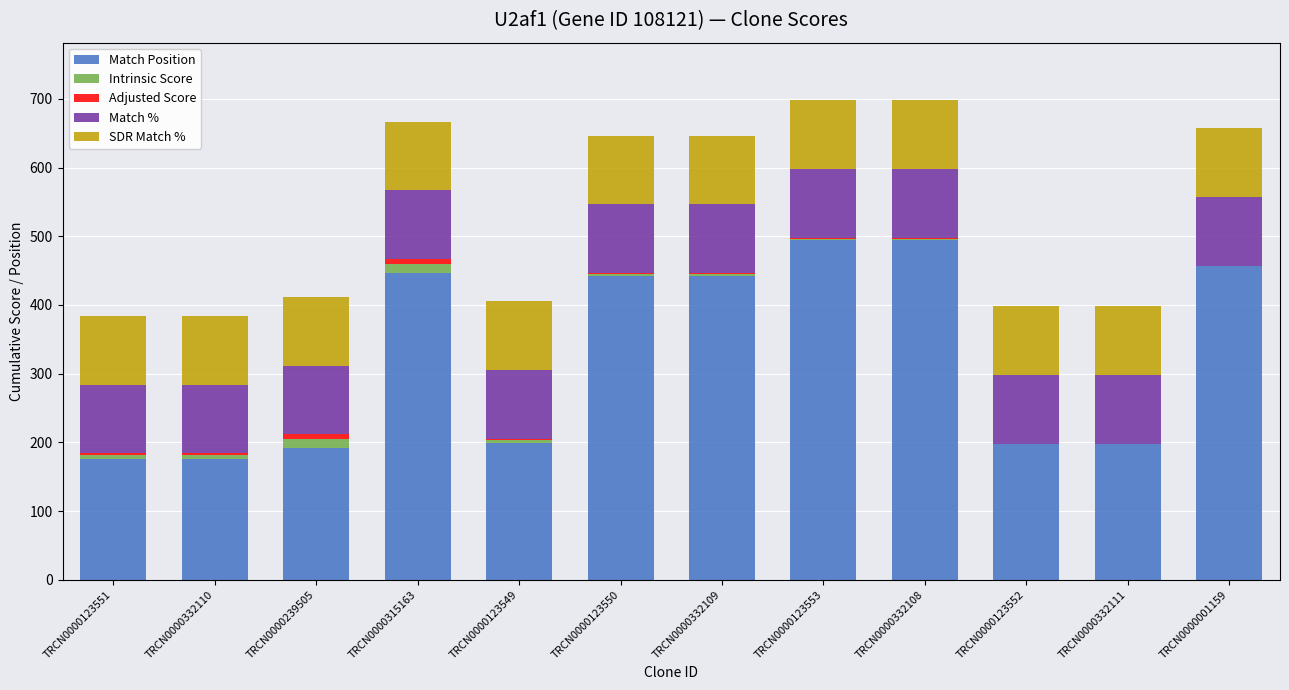

What is the maximum value for Match Position?

494.0